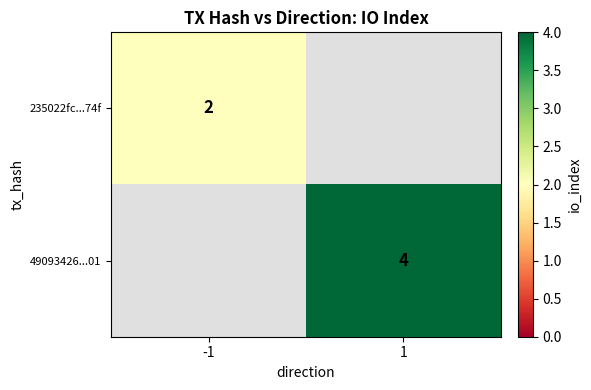

The value of 49093426...01 at 1 is 3. True or false?

False